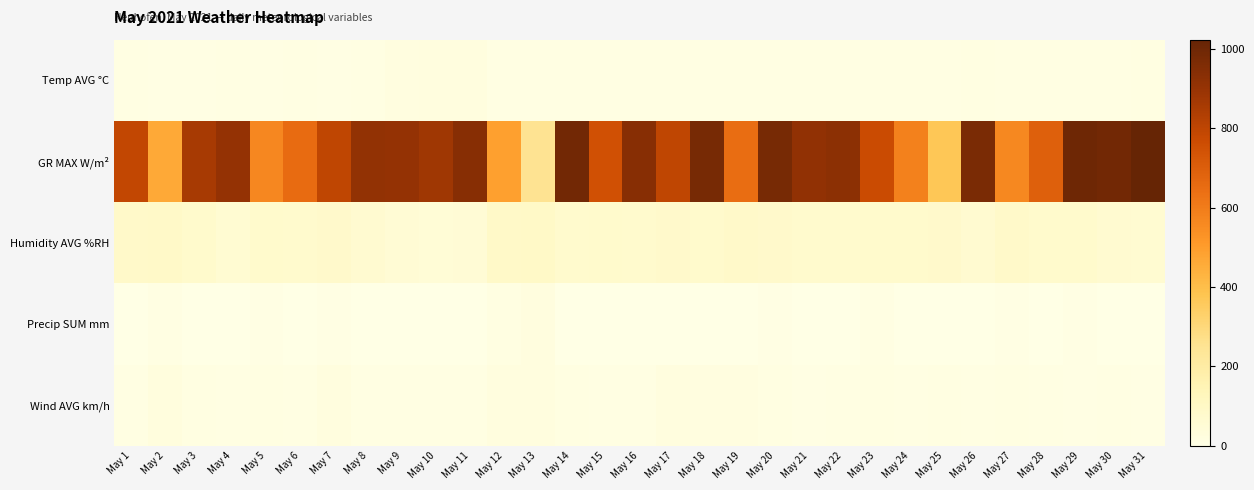

Which category has the lowest value across all series?

May 4